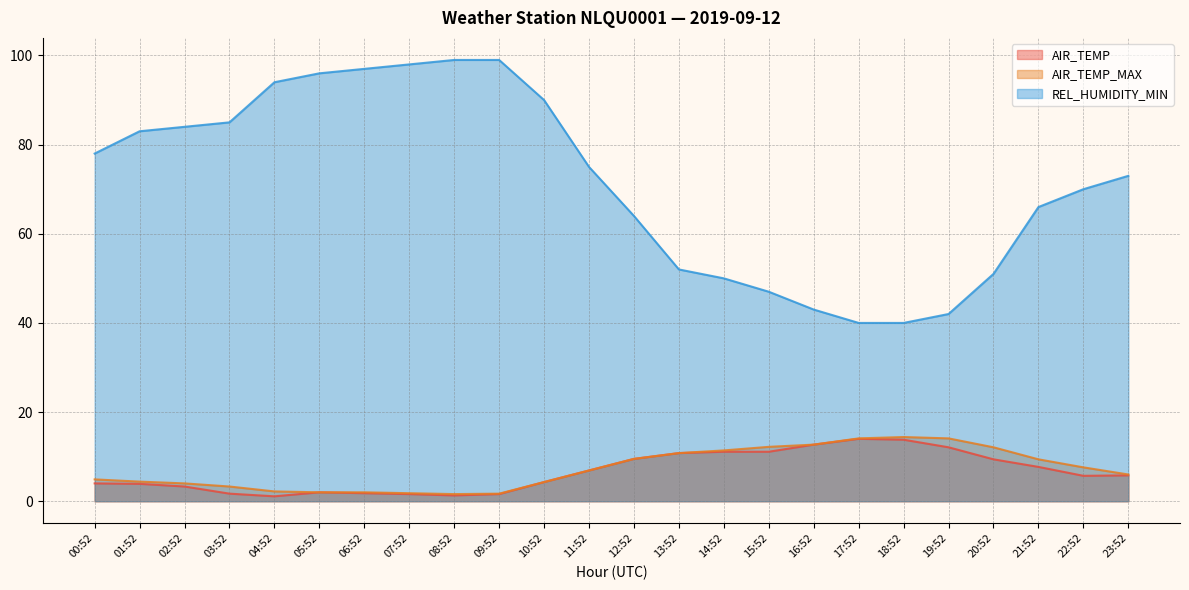

Which series has the largest range (max minus min)?

REL_HUMIDITY_MIN